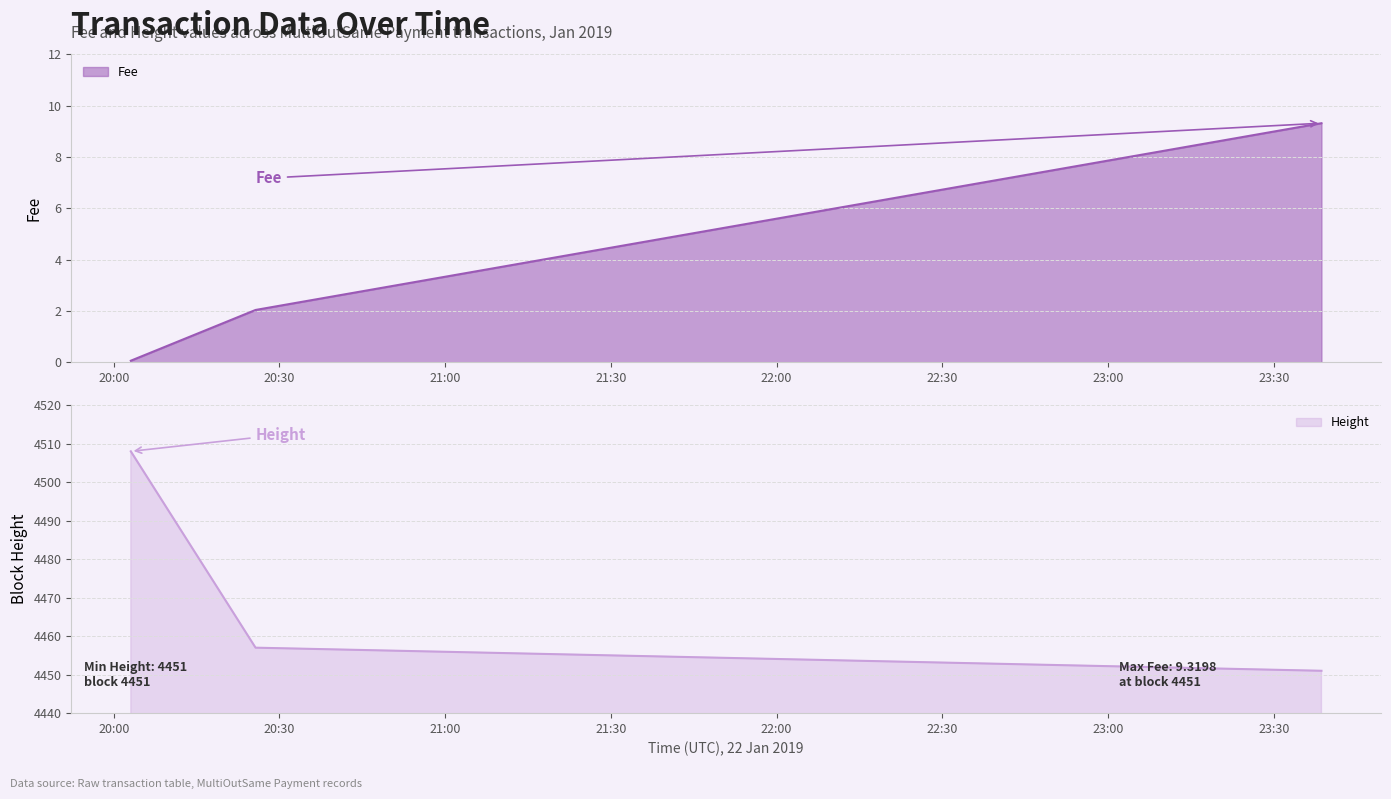

List the series in order of their peak value, highest first.

Height, Fee